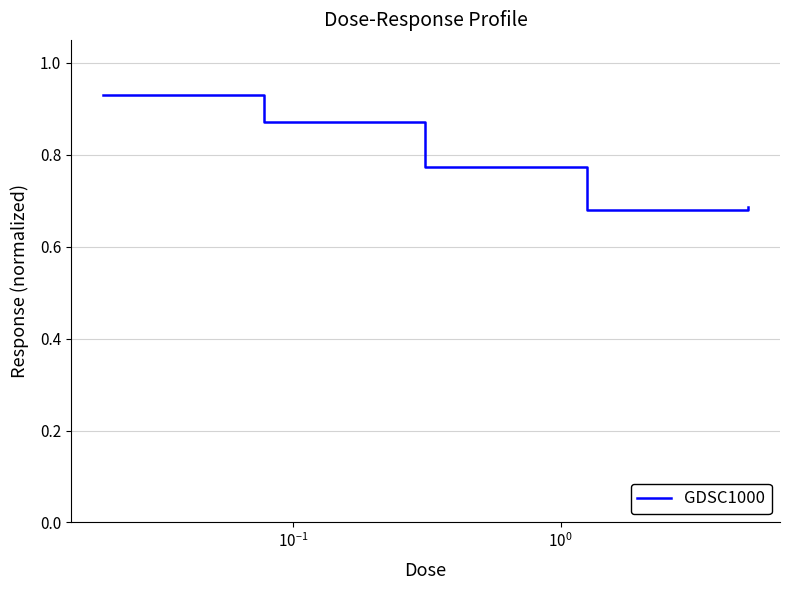

True or false: there are more than 0 points higher than both neighbors.

False